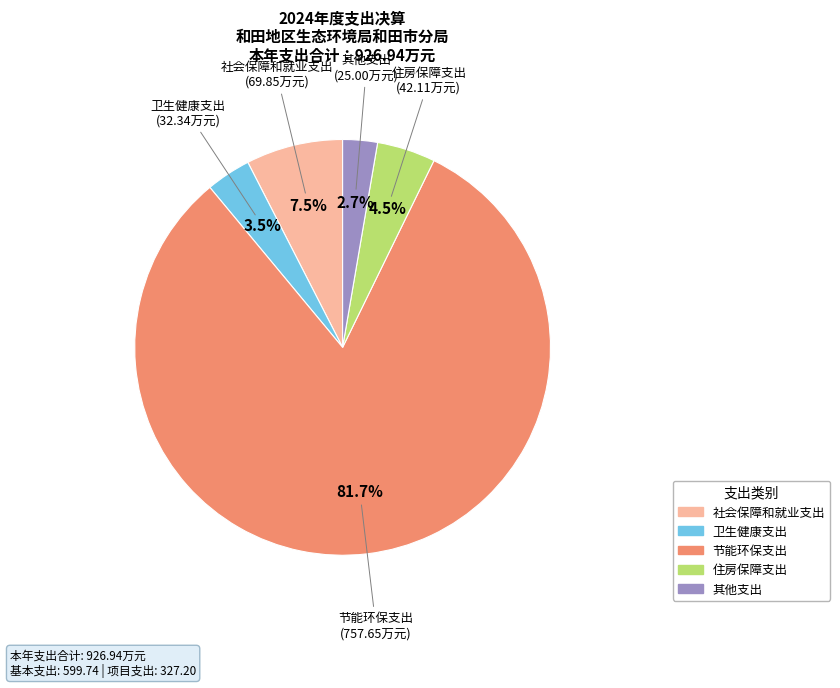

Which category accounts for the majority?

节能环保支出